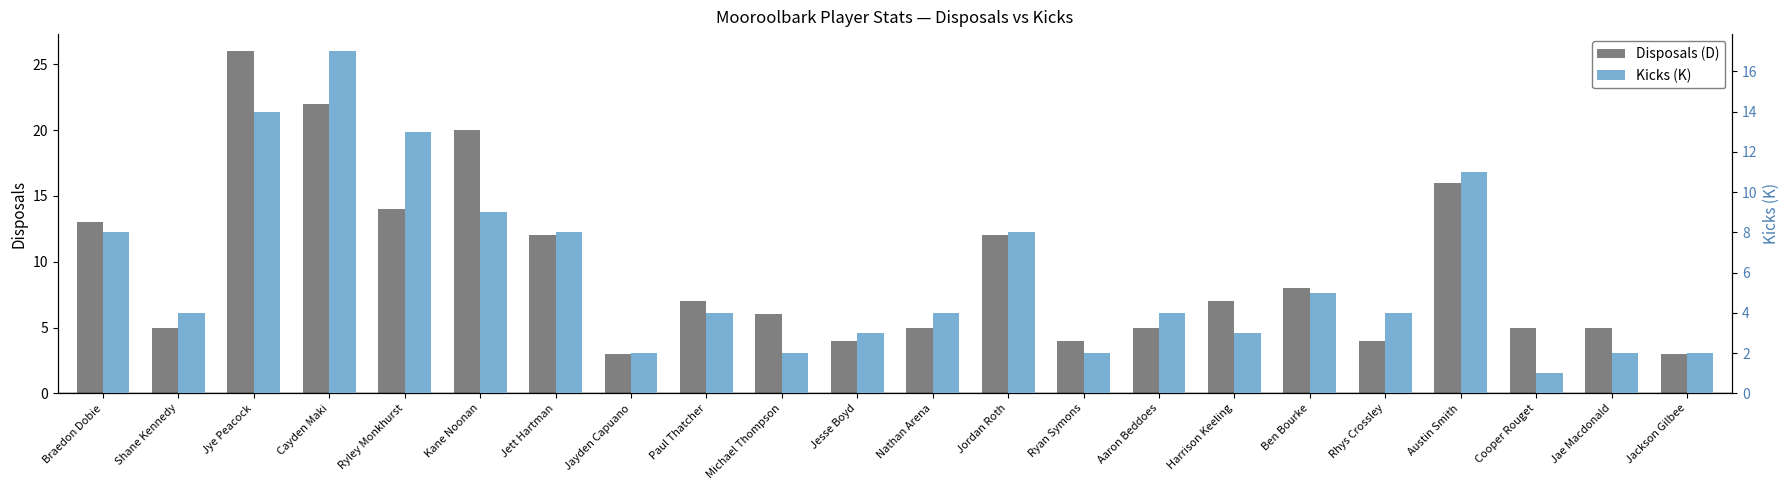

The Kicks (K) series shows 3 at Ryan Symons. True or false?

False